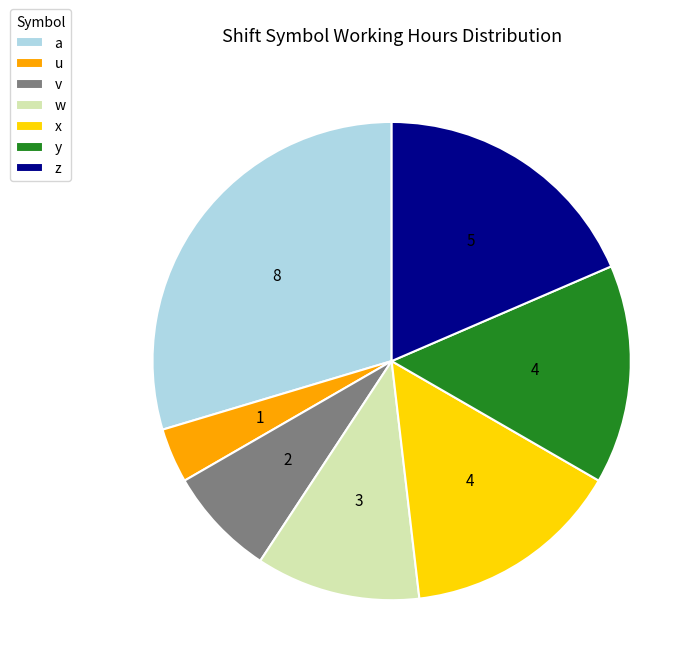

How many slices are in this pie chart?

7